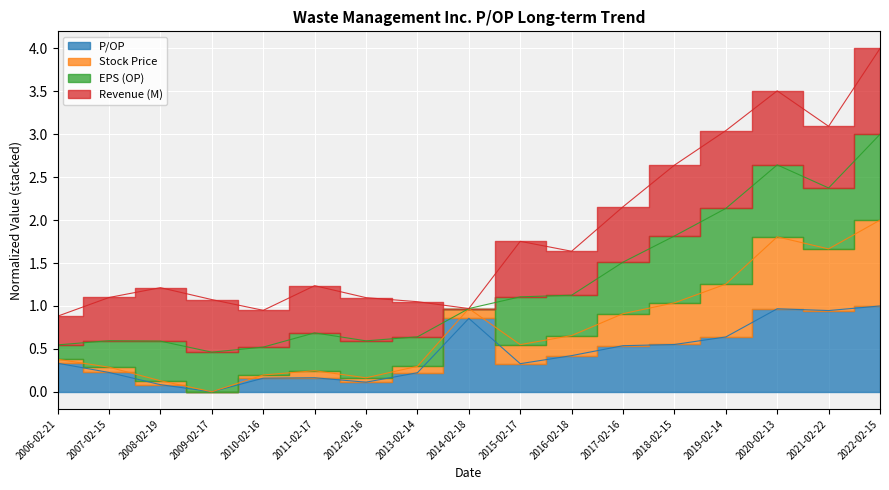

Rank the categories by Stock Price value from highest to lowest.

2022-02-15, 2020-02-13, 2021-02-22, 2019-02-14, 2018-02-15, 2017-02-16, 2016-02-18, 2015-02-17, 2014-02-18, 2011-02-17, 2013-02-14, 2007-02-15, 2012-02-16, 2008-02-19, 2006-02-21, 2010-02-16, 2009-02-17